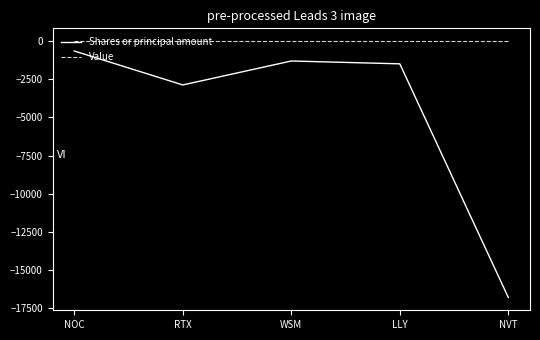

The value of Value at WSM is 0. True or false?

True